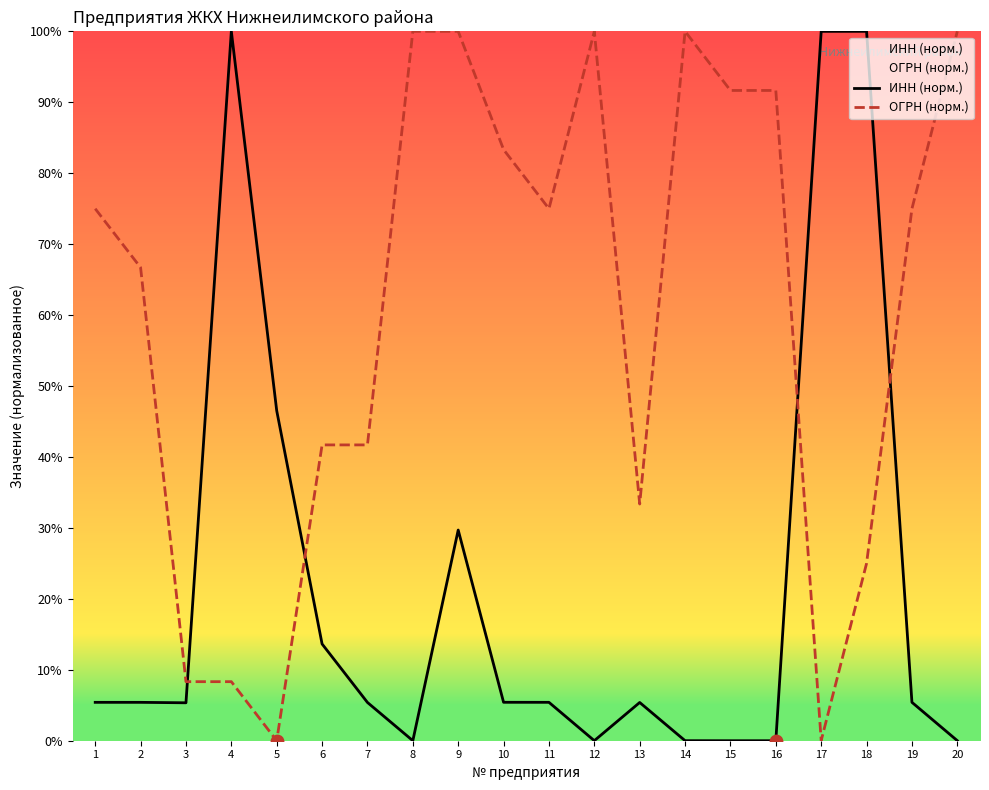

Which series has the largest total across all categories?

ОГРН (норм.)